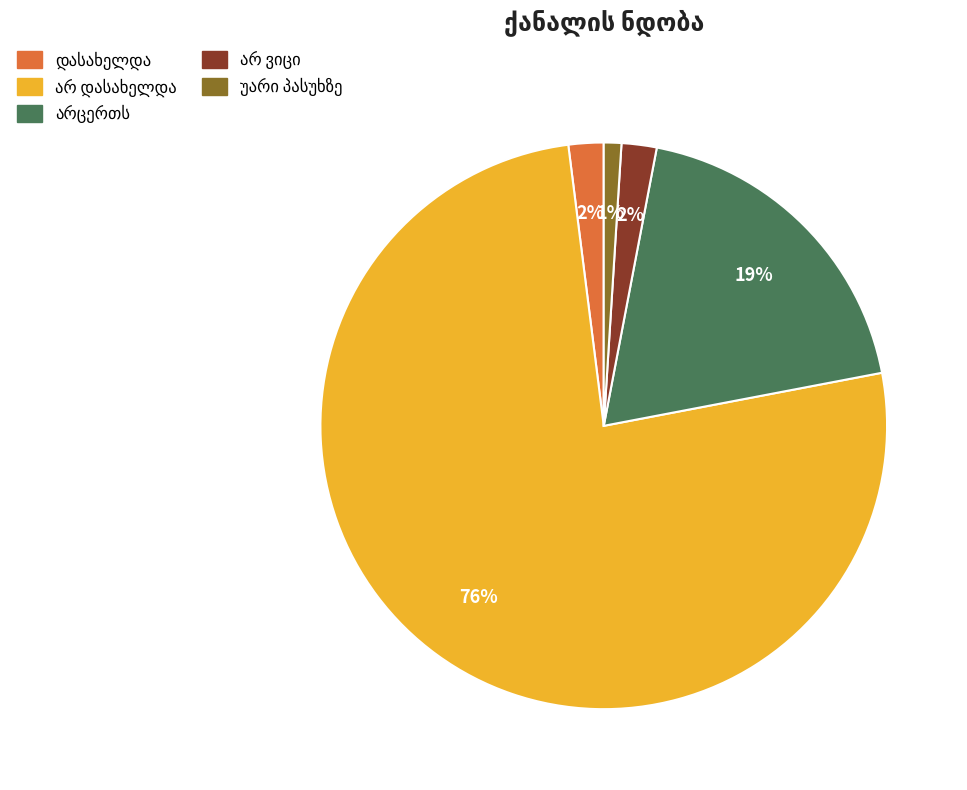

How many segments does this pie chart have?

5